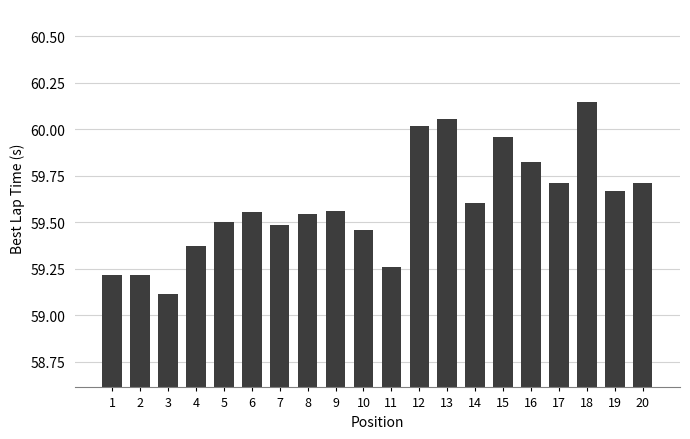

What is the ratio of the value at 6 to the value at 1?

1.0